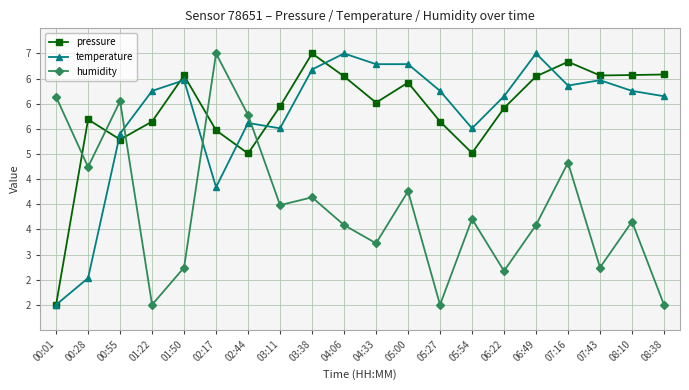

At which category does temperature reach its first local valley?

02:17